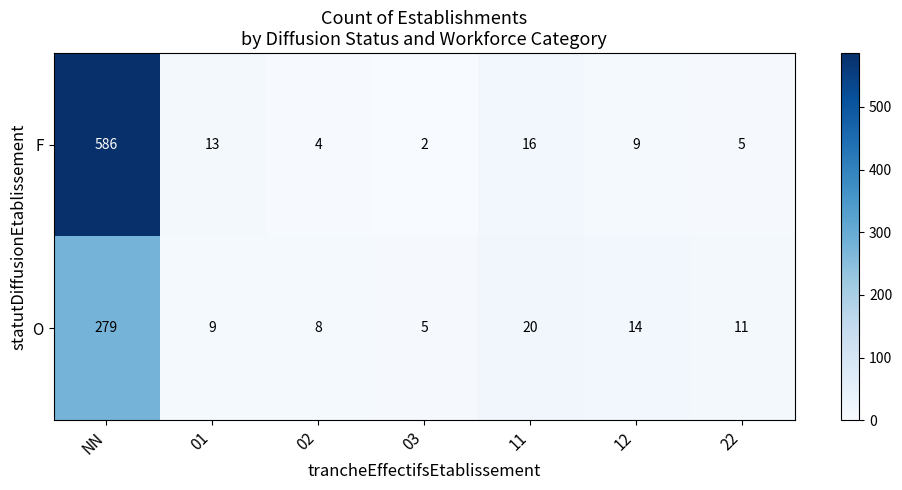

Count the number of categories in the chart.

7